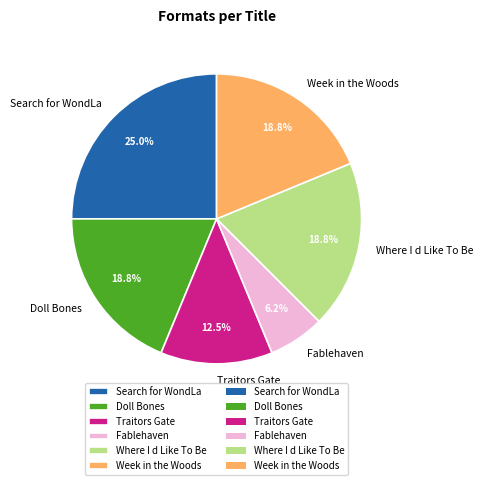

Approximately how many times larger is the value at Search for WondLa compared to Fablehaven?

4.0